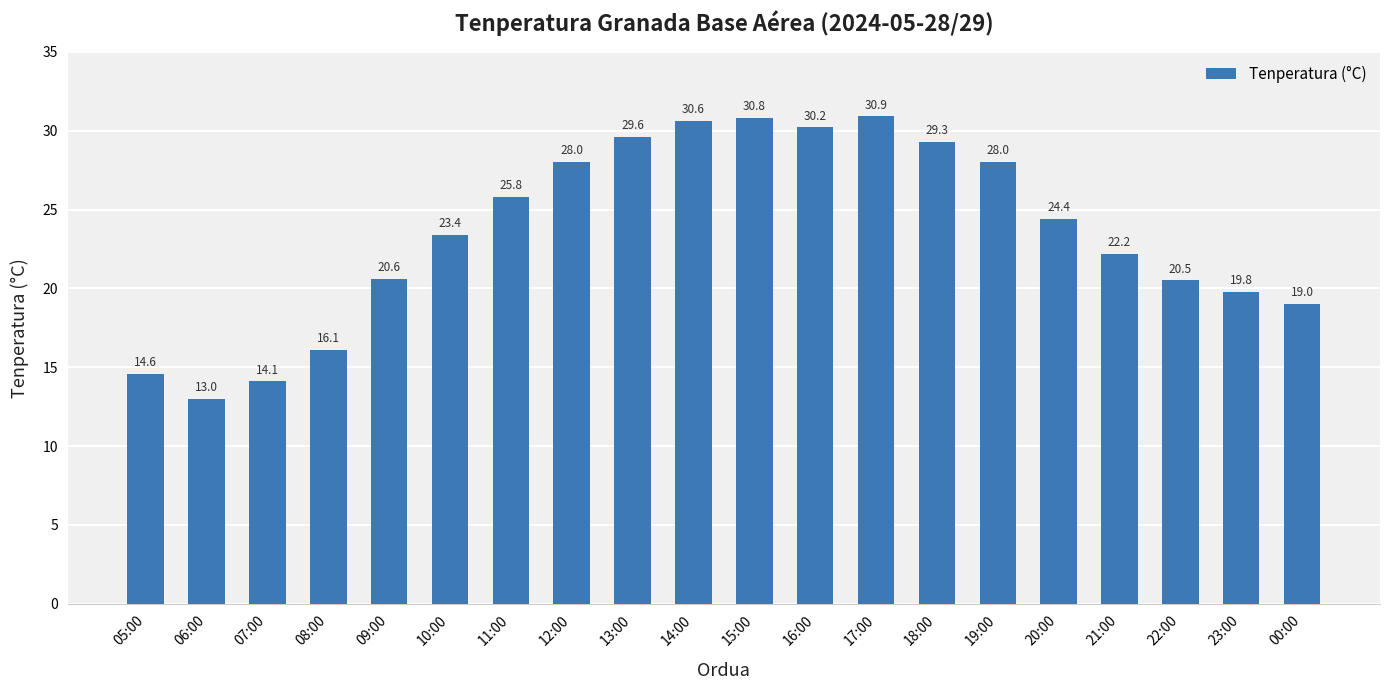

What is the difference between the values at 15:00 and 10:00?

7.4